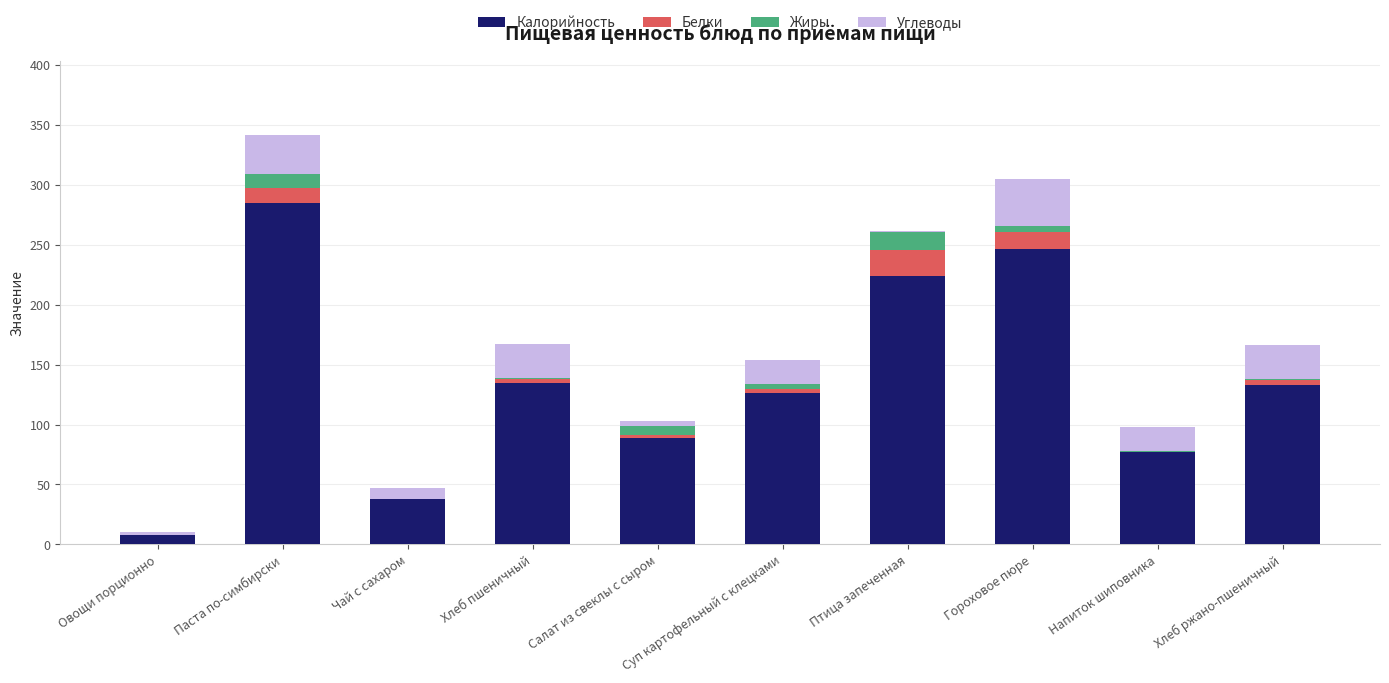

At which category is the sum across all series the highest?

Паста по-симбирски